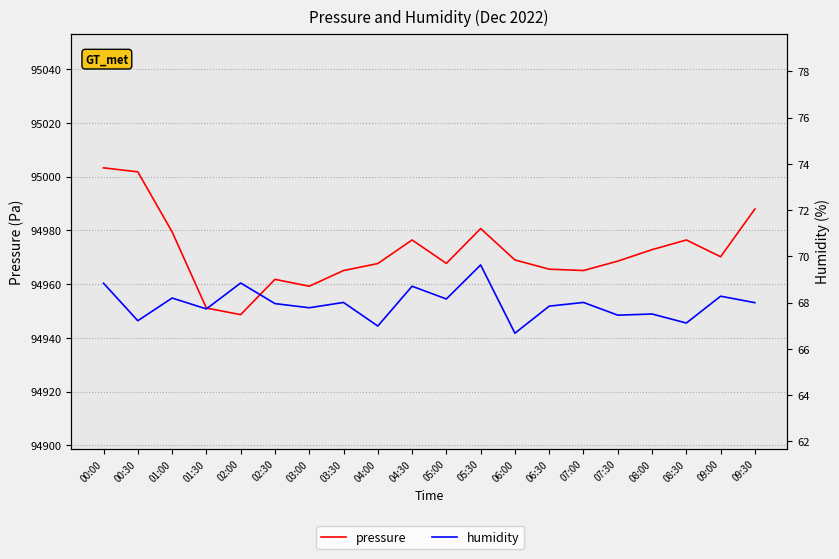

Which series has the largest total across all categories?

pressure